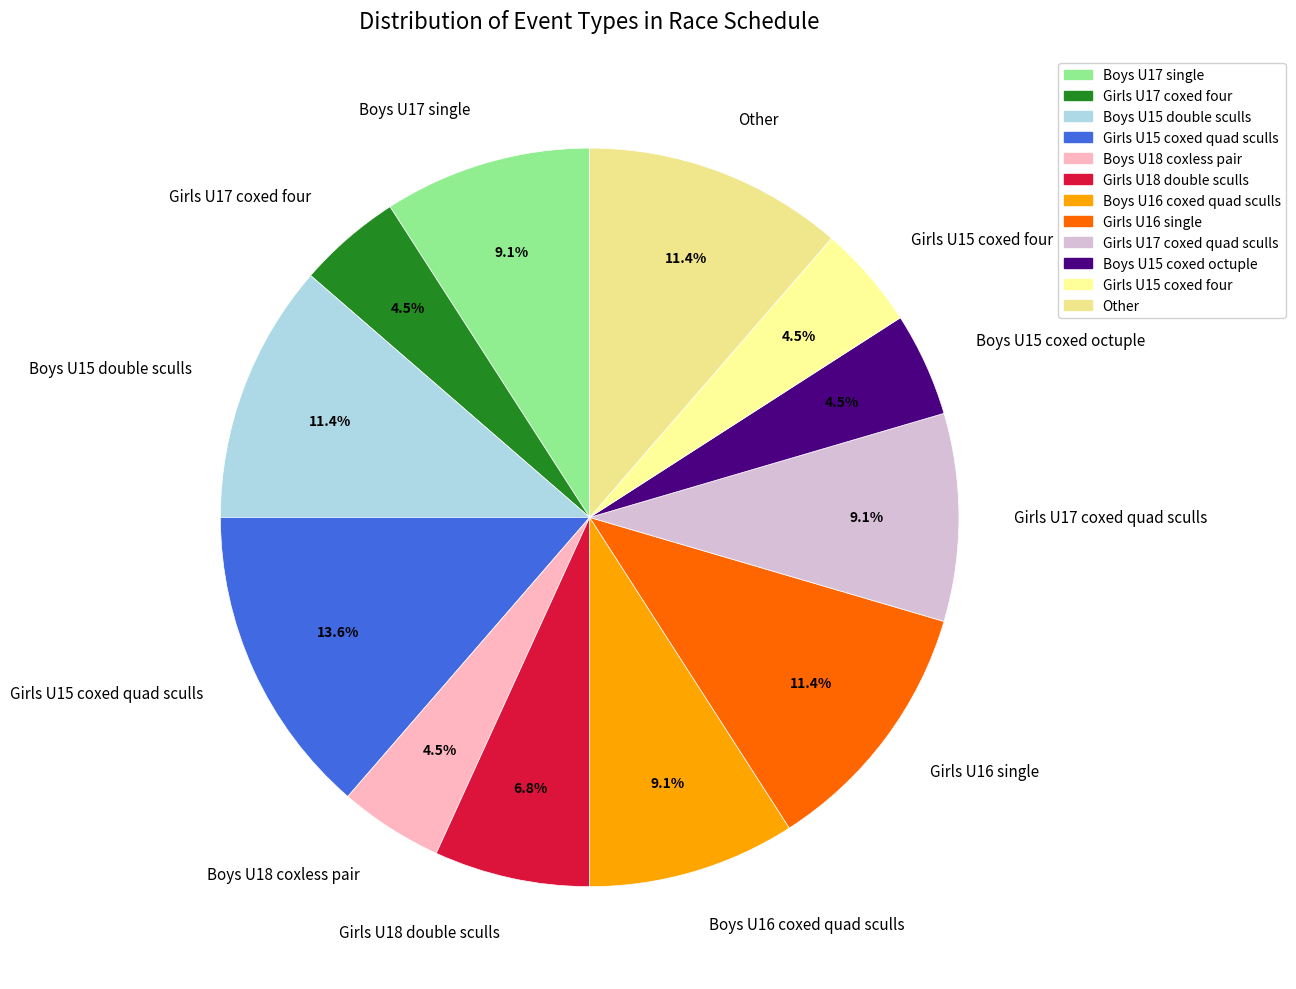

What portion of the pie excludes Girls U17 coxed quad sculls?

90.9%